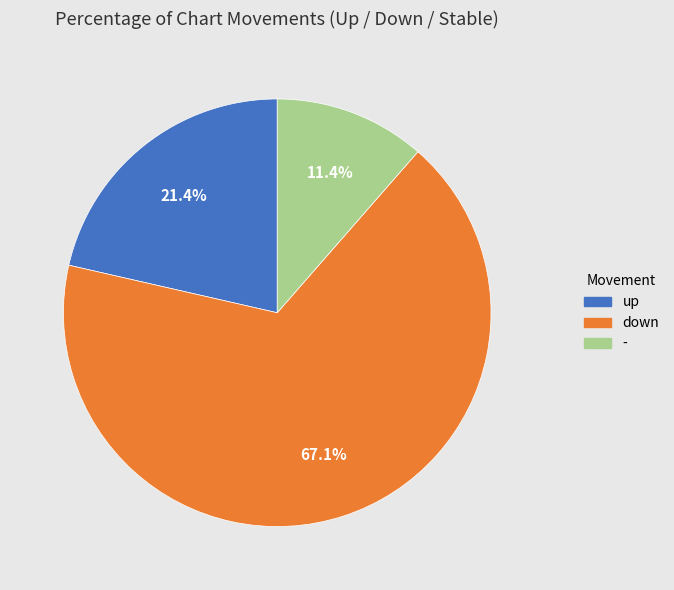

What is the ratio of the value at up to the value at -?

1.9